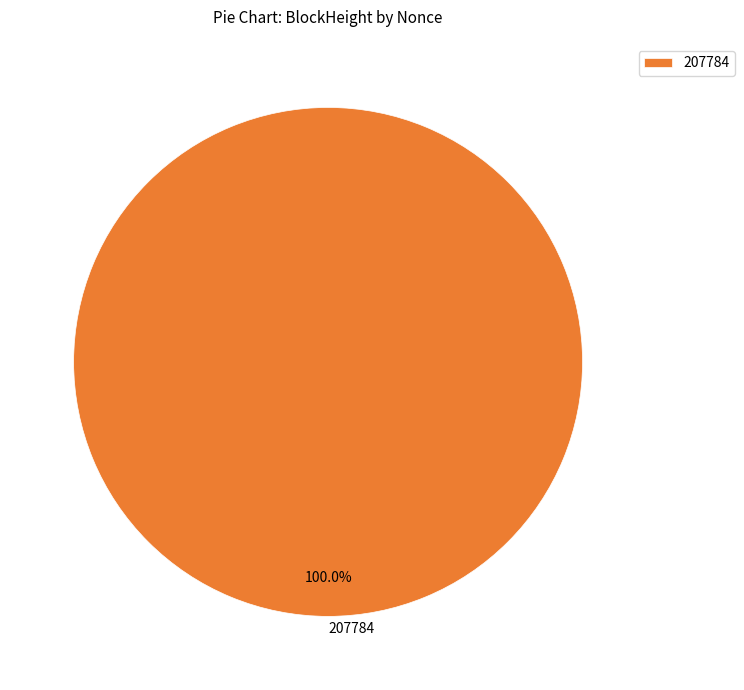

Rank the categories by value from highest to lowest.

207784